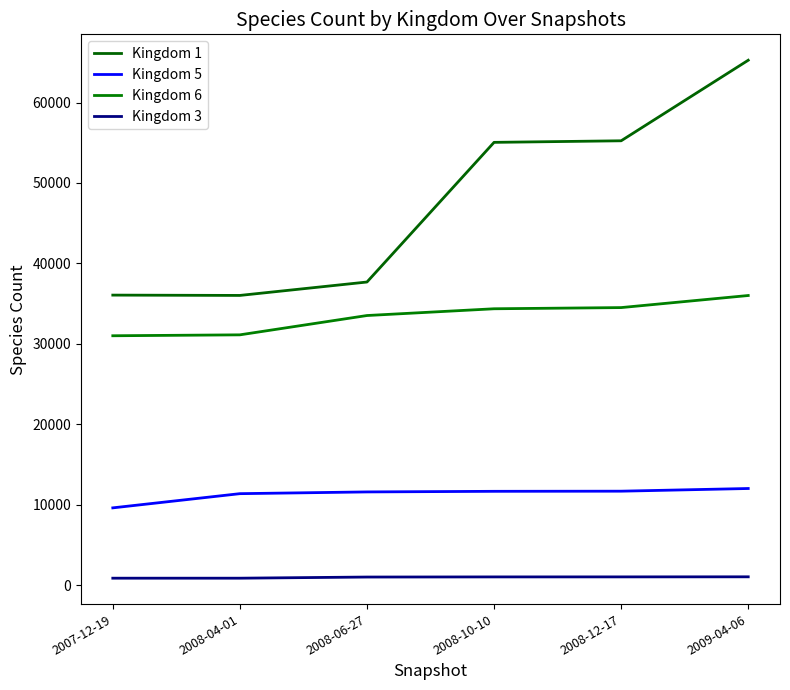

True or false: Kingdom 1 has a value of 37678 at 2008-06-27.

True